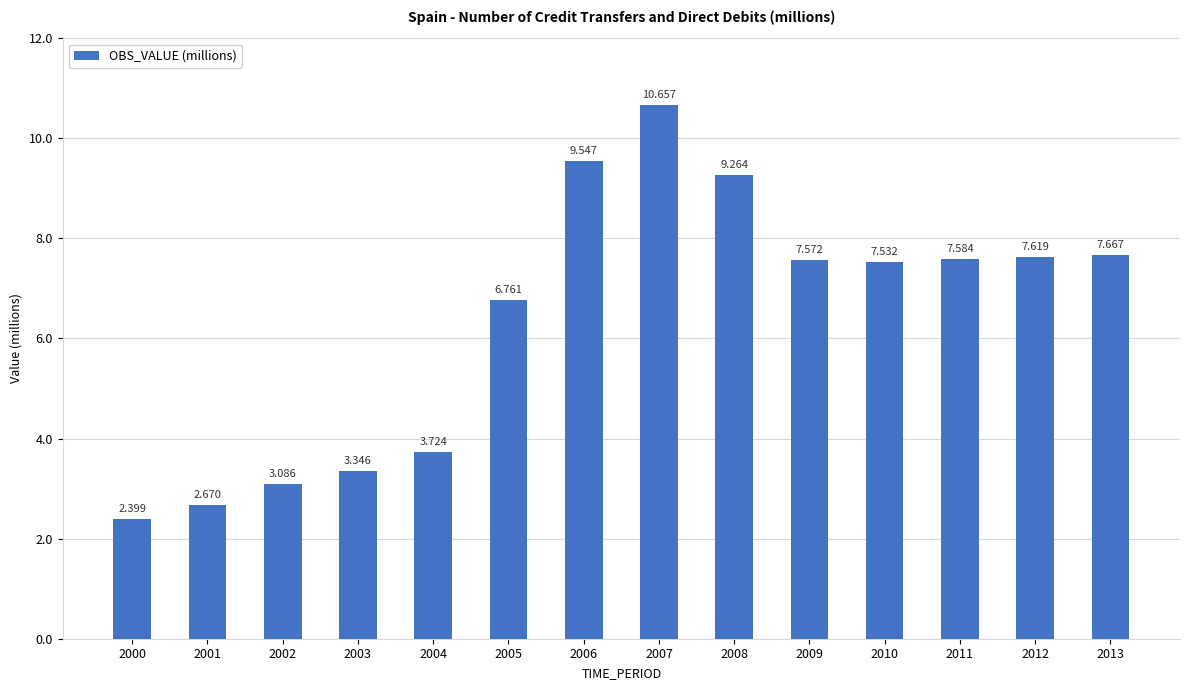

How many bars are there in total?

14